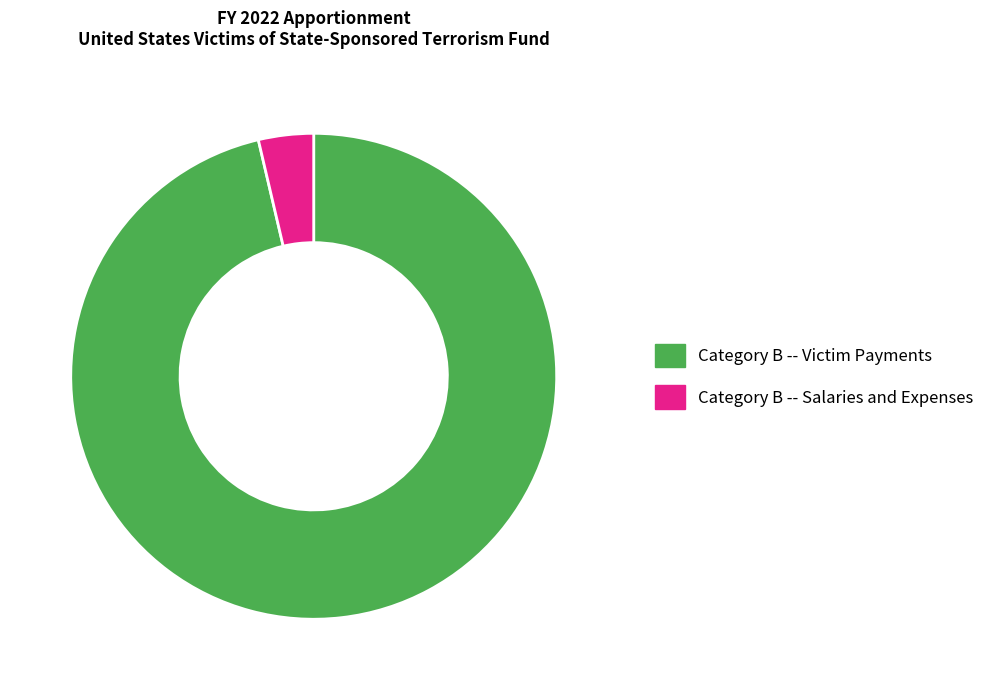

True or false: Category B -- Salaries and Expenses accounts for 12% of the total.

False